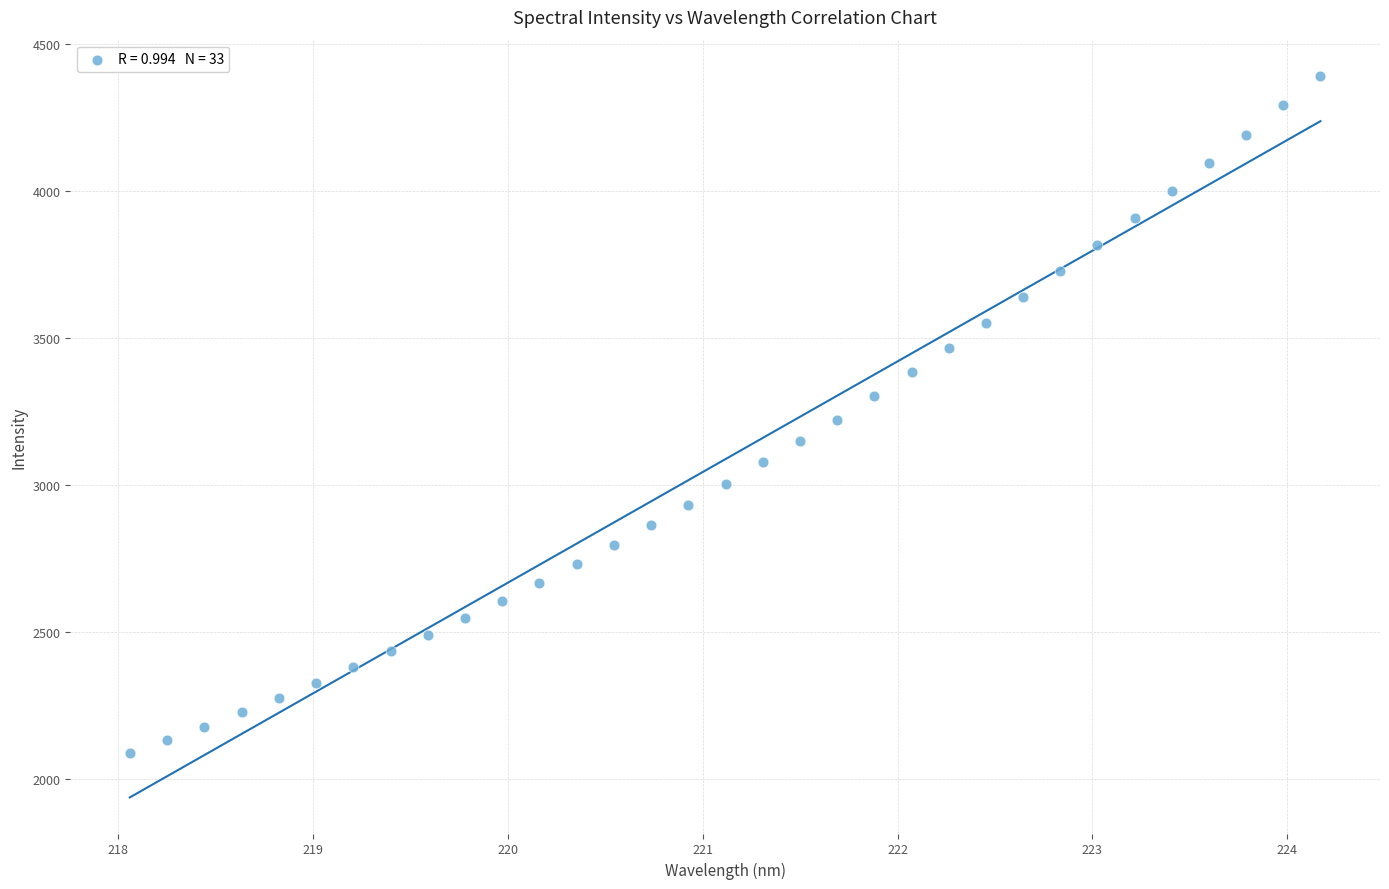

What is the range of Y values (max minus min)?

2303.9